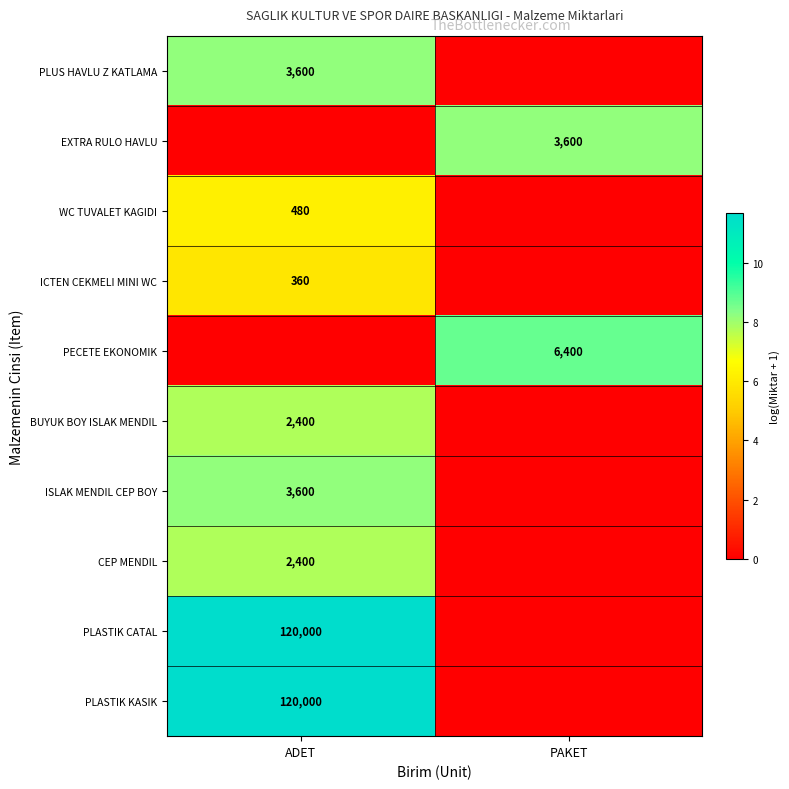

Is the value of PLUS HAVLU Z KATLAMA at ADET greater than the value of BUYUK BOY ISLAK MENDIL at ADET?

Yes